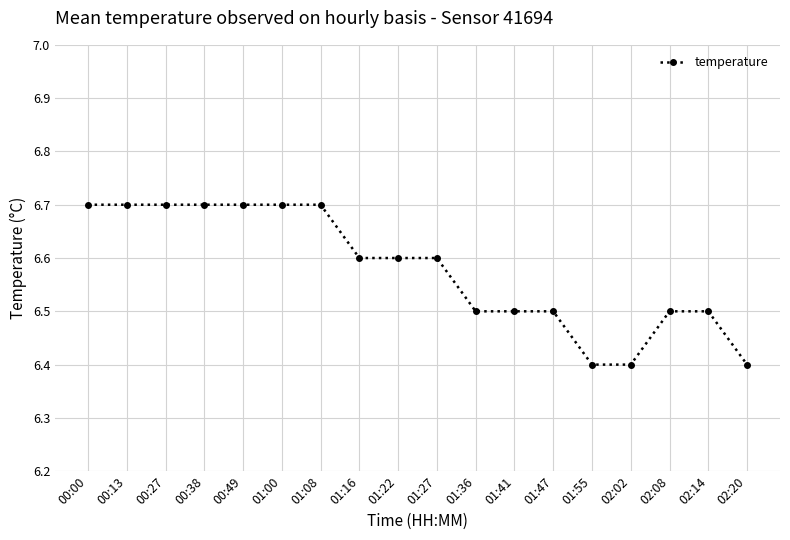

What is the maximum value shown in the chart?

6.7